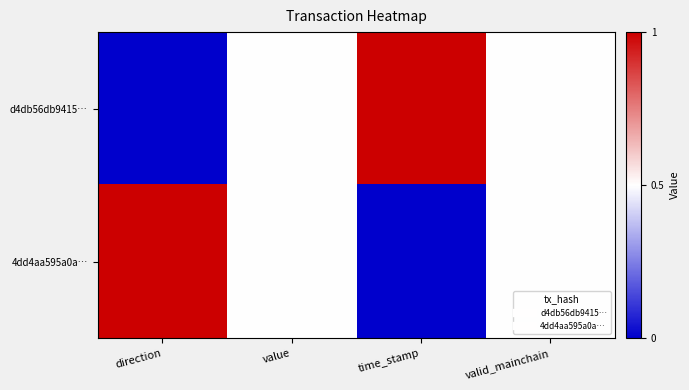

Reading right to left, what are all the values shown in this chart?

d4db56db9415…: valid_mainchain=0.5	time_stamp=1.0	value=0.5	direction=0.0
4dd4aa595a0a…: valid_mainchain=0.5	time_stamp=0.0	value=0.5	direction=1.0